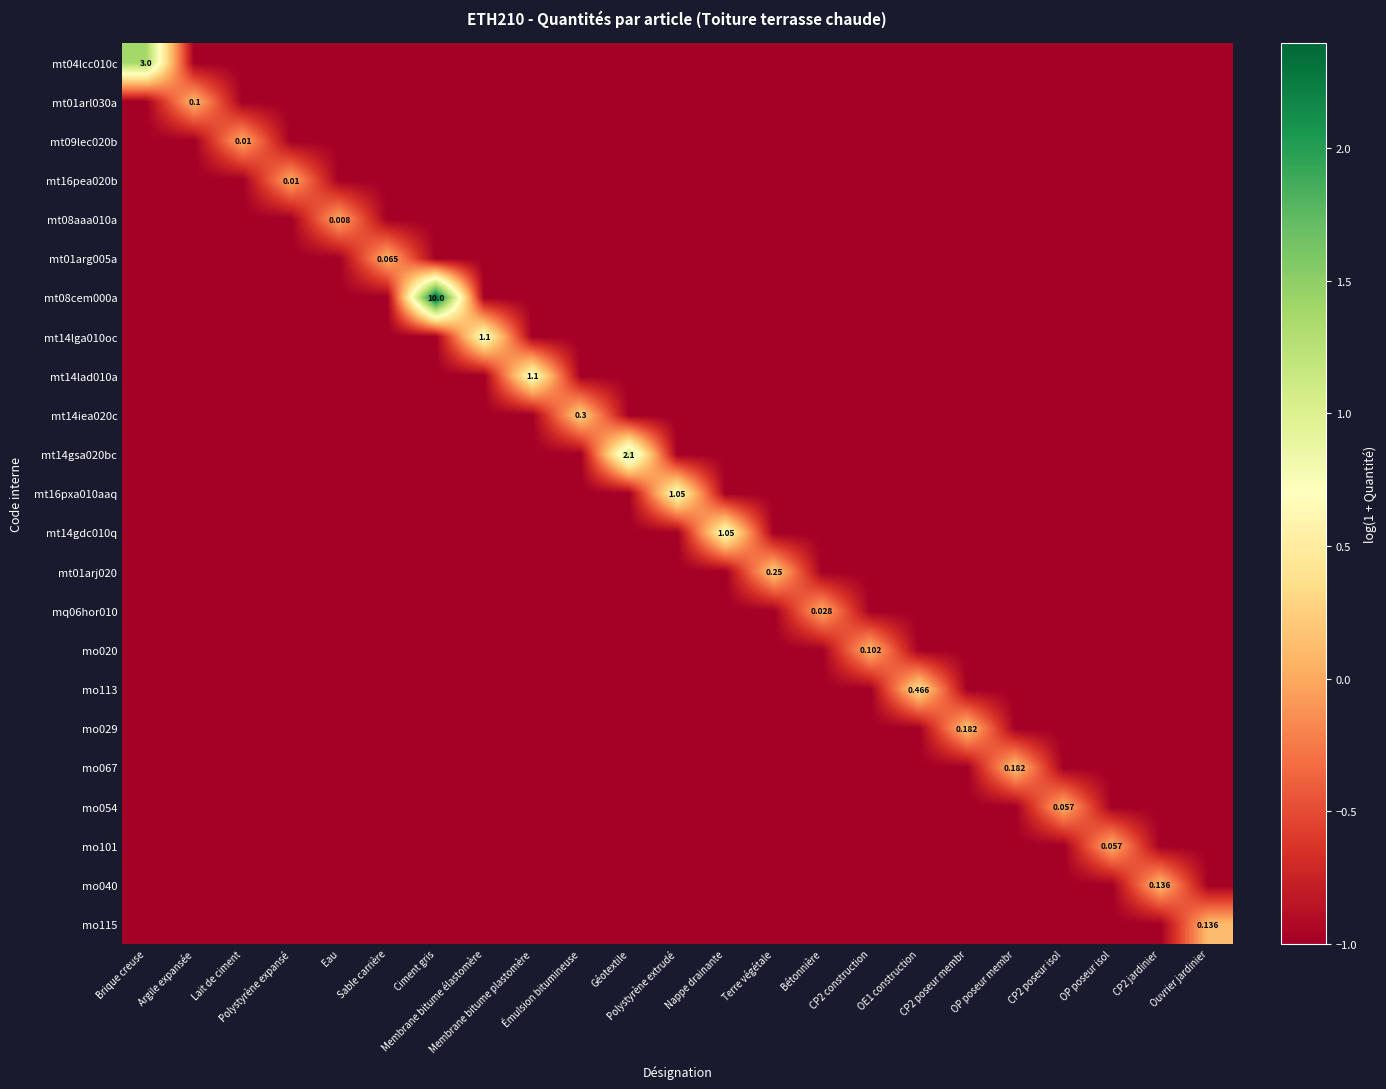

Is it true that mo054 equals -1.0 at OE1 construction?

True